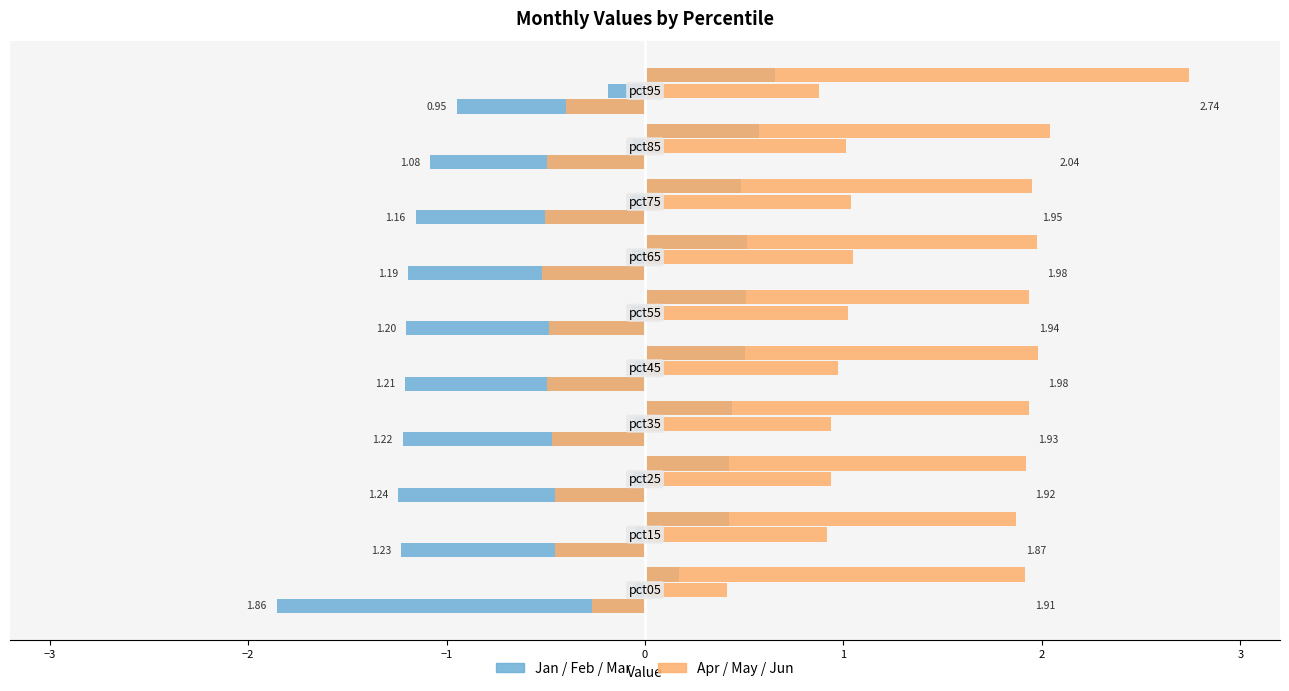

What is the sum of all Jan/Feb/Mar values?

-12.3